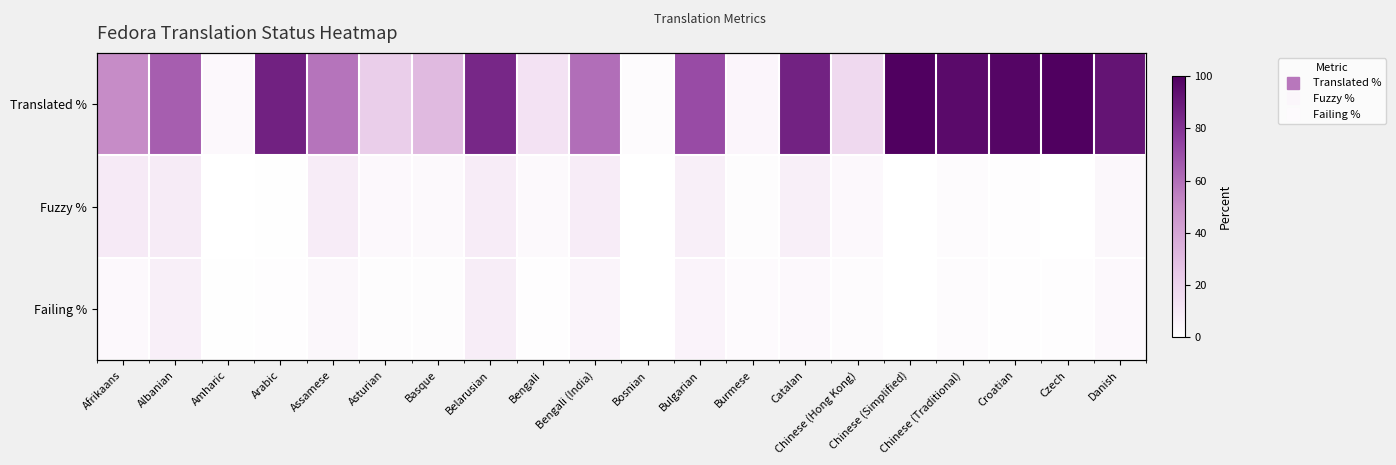

Which category has the highest value in the Fuzzy % series?

Afrikaans